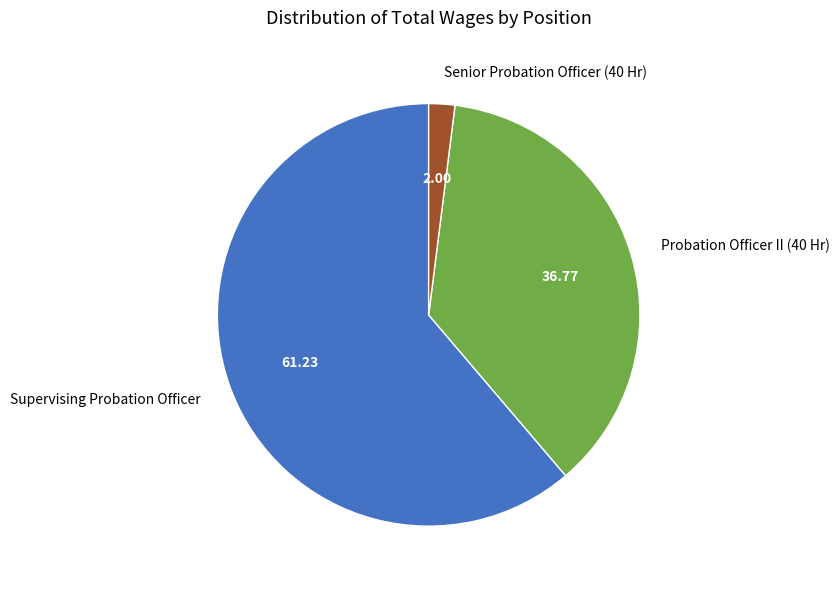

What is the largest slice in the pie chart?

Supervising Probation Officer